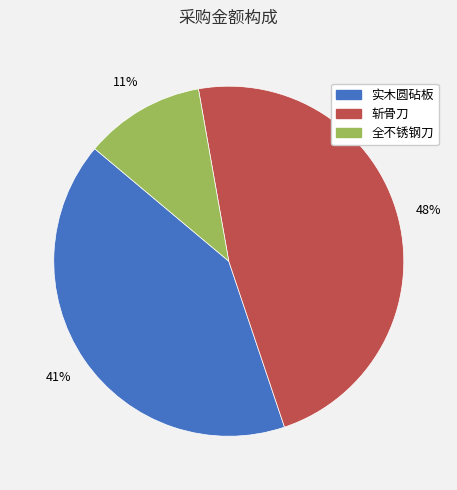

Rank the categories by value from highest to lowest.

斩骨刀, 实木圆砧板, 全不锈钢刀